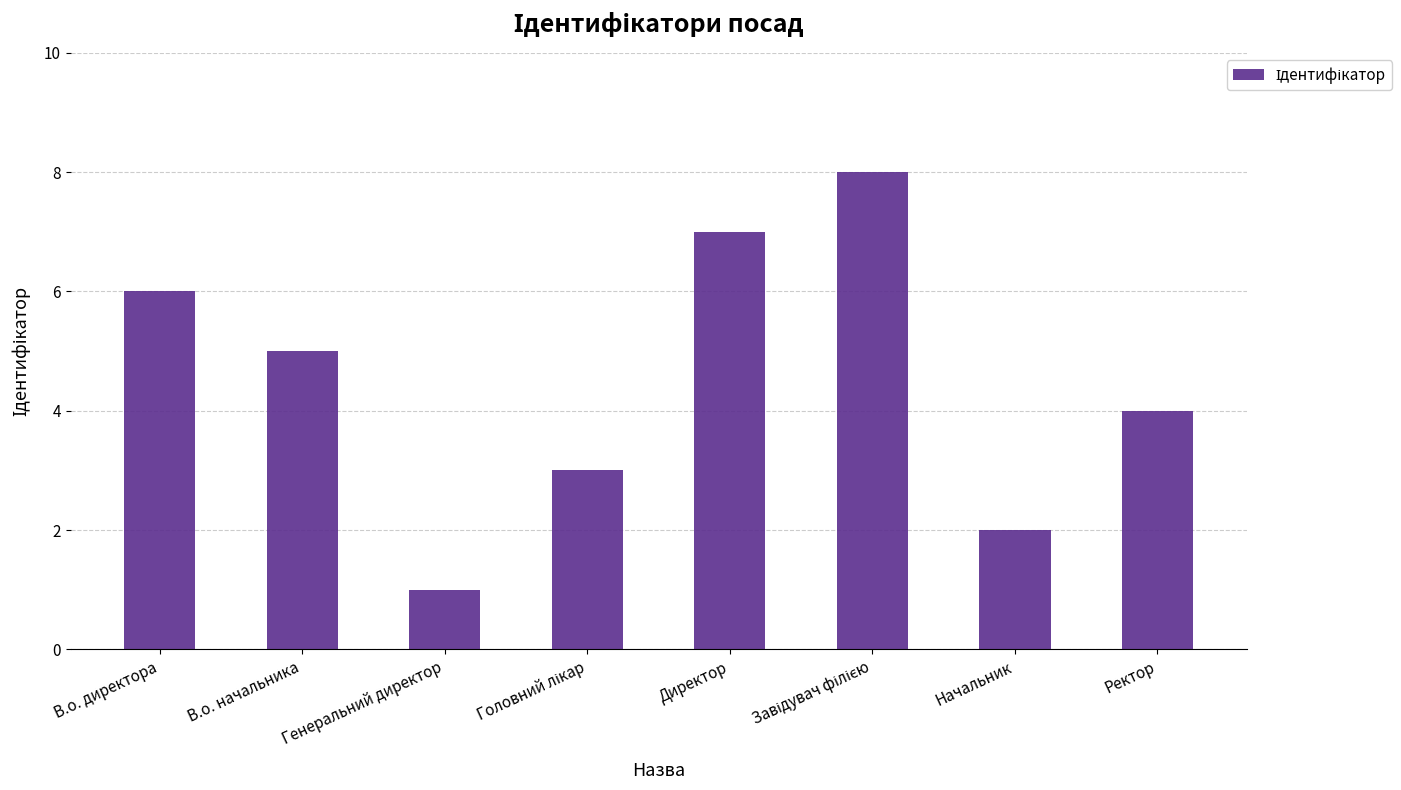

What is the change in value from В.о. начальника to Начальник?

-3